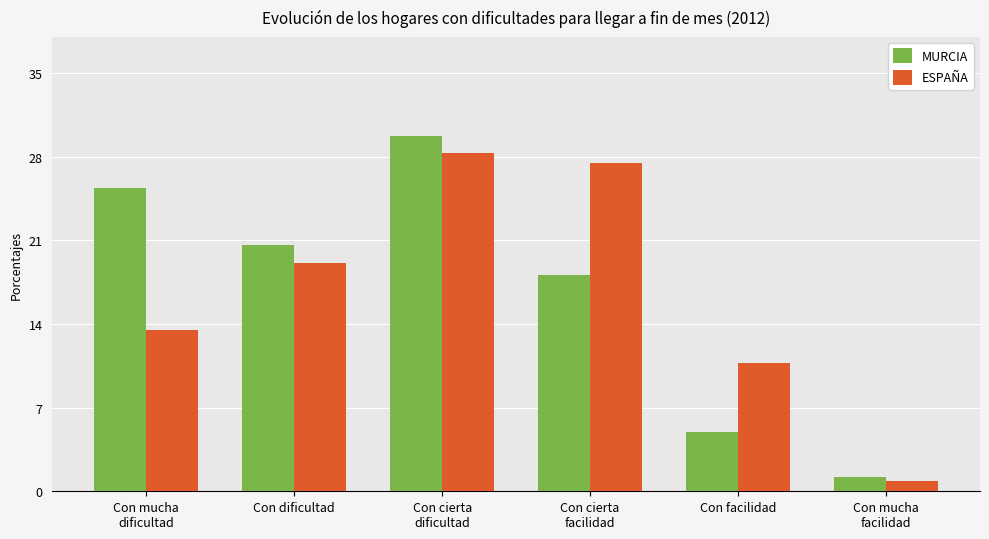

What is the sum of the ESPAÑA values at Con cierta
dificultad and Con cierta
facilidad?

55.8